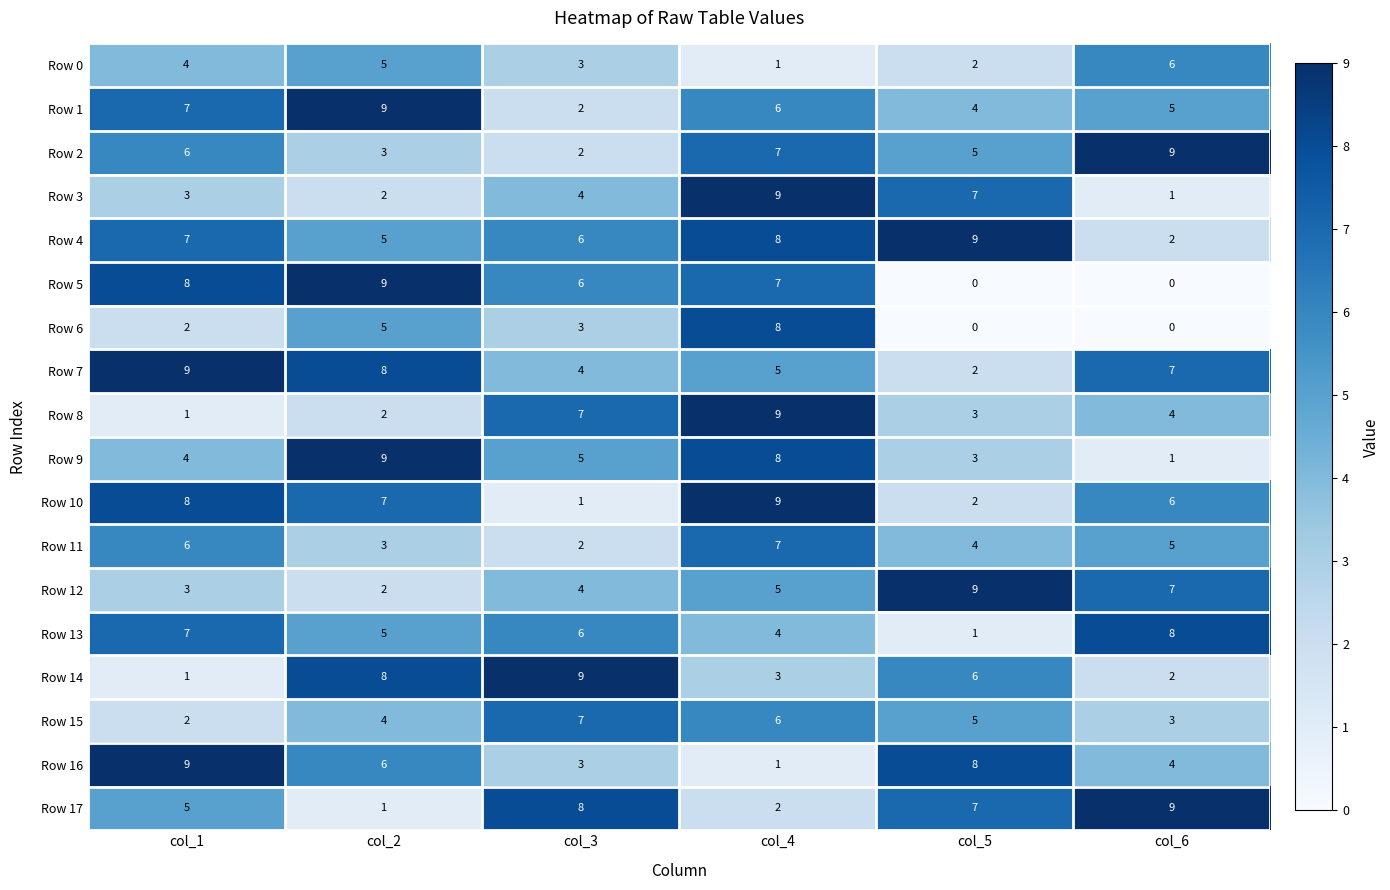

What is the spread (max minus min) of values at col_6?

9